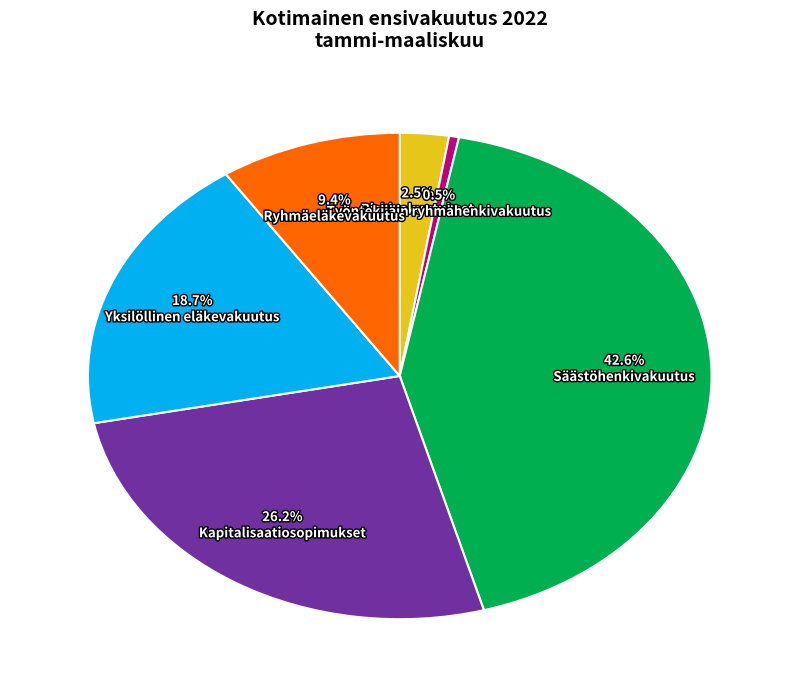

Rank the categories by value from highest to lowest.

Säästöhenkivakuutus, Kapitalisaatiosopimukset, Yksilöllinen eläkevakuutus, Ryhmäeläkevakuutus, Riskivakuutukset, Työntekijäin ryhmähenkivakuutus